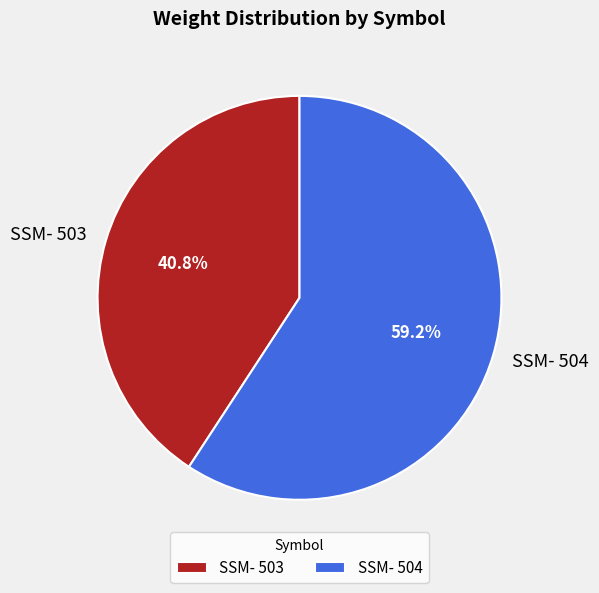

How many slices are in this pie chart?

2